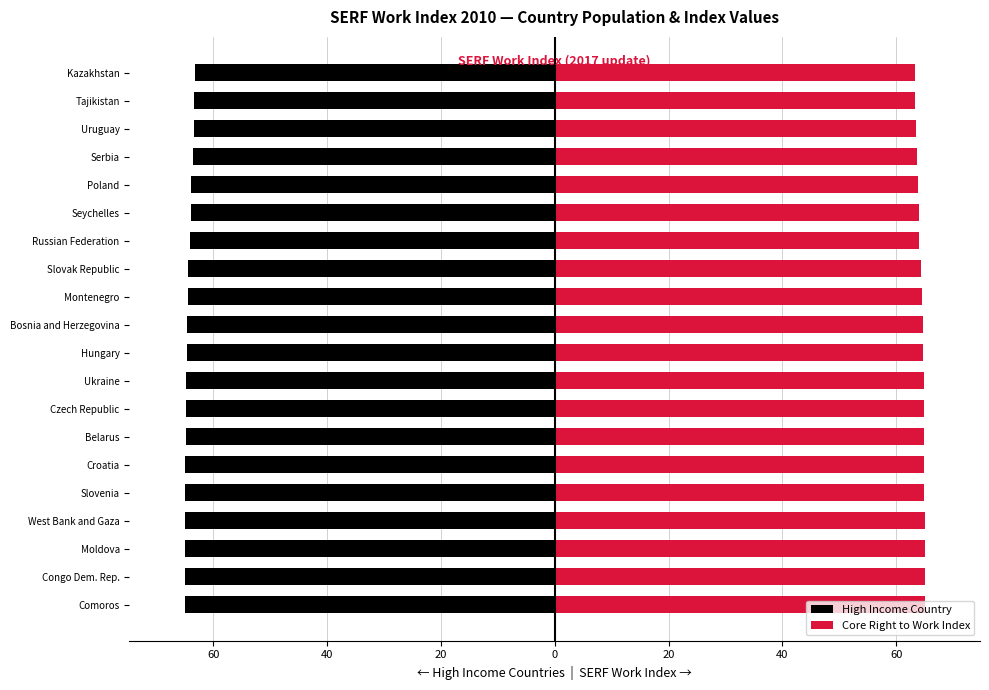

Which series has the largest total across all categories?

Core Right to Work Index